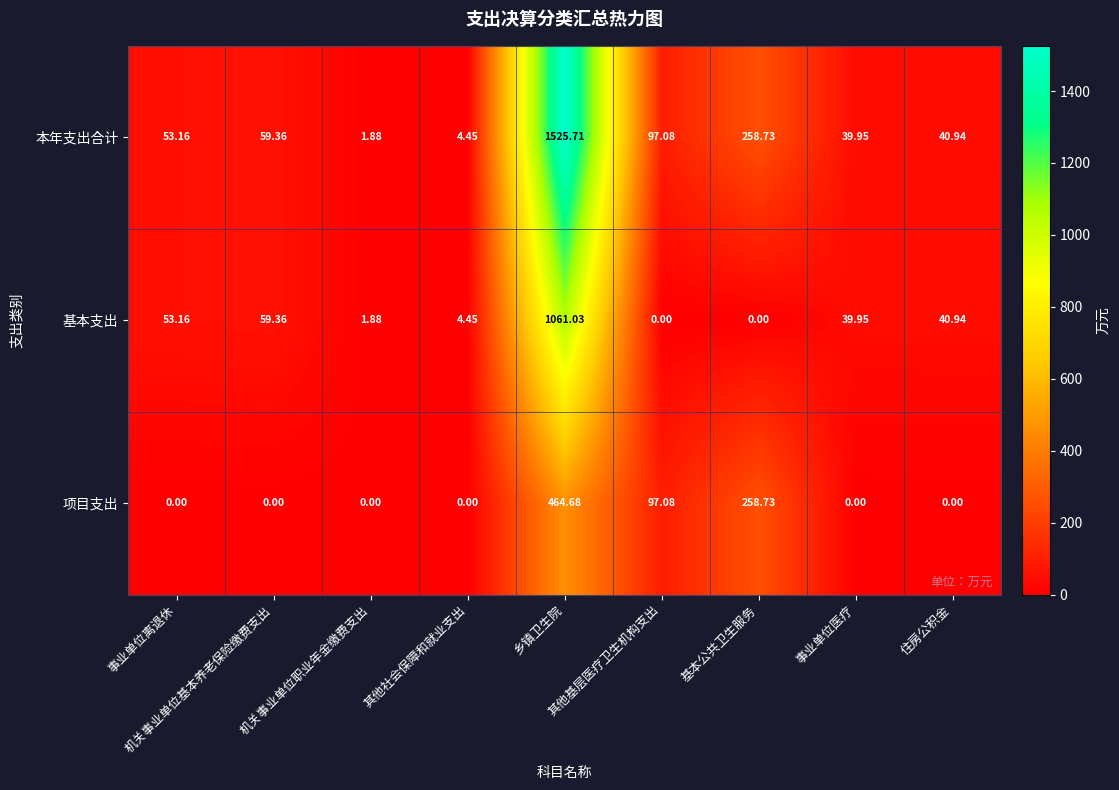

Which series has the widest spread of values?

本年支出合计